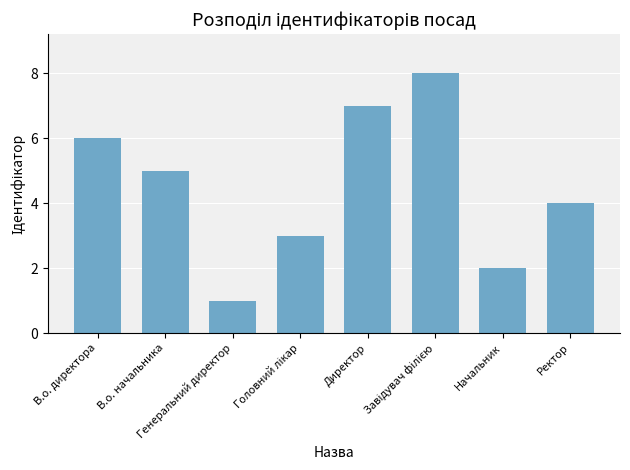

What is the greatest value displayed?

8